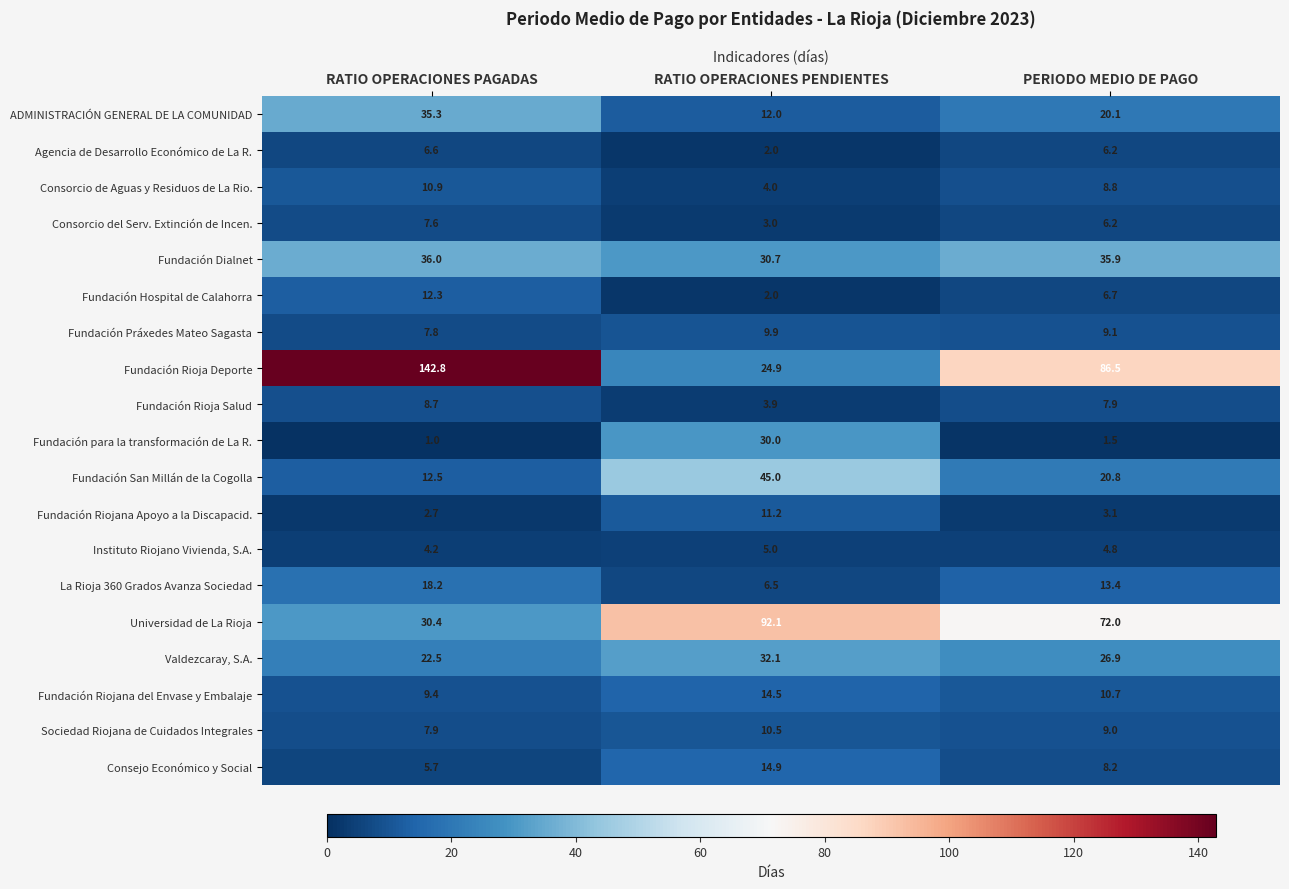

What is the smallest value displayed?

1.0